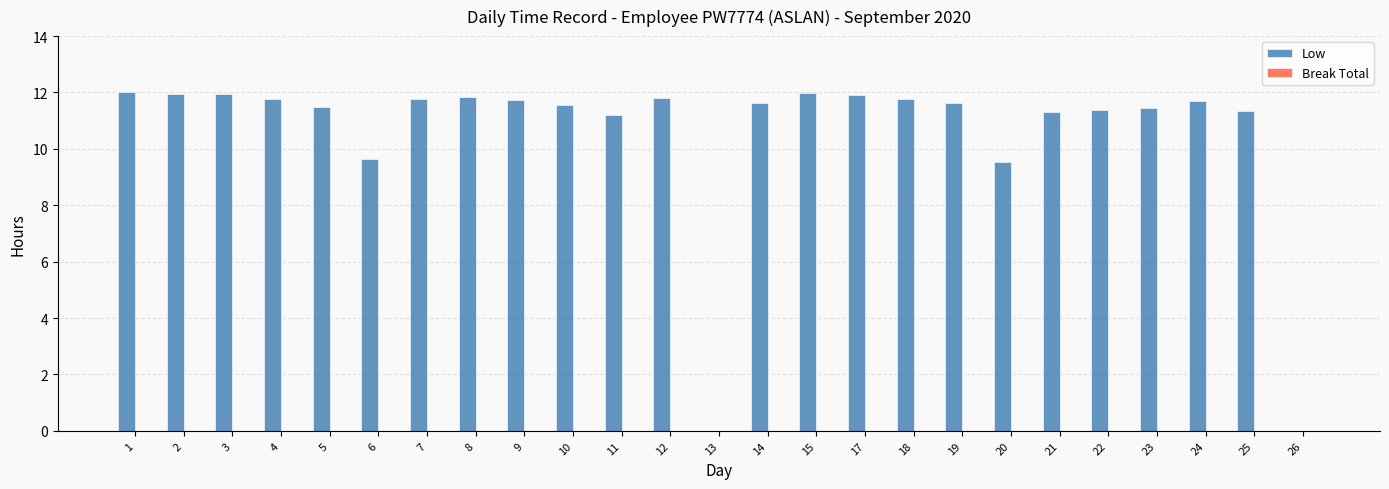

The chart shows a value of 3.0 at 18. True or false?

False